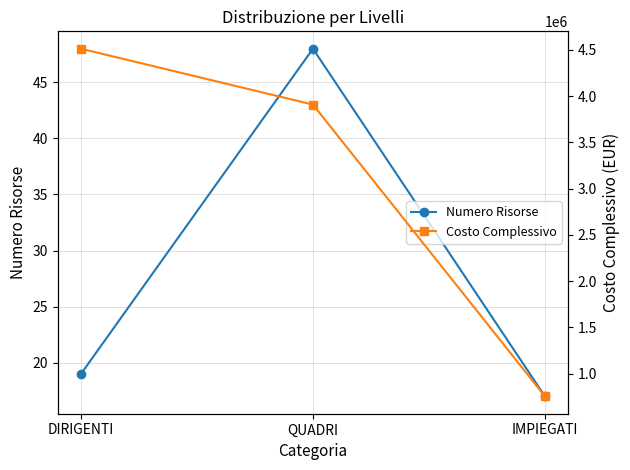

The value of Costo Complessivo at QUADRI is 3908030.3. True or false?

True